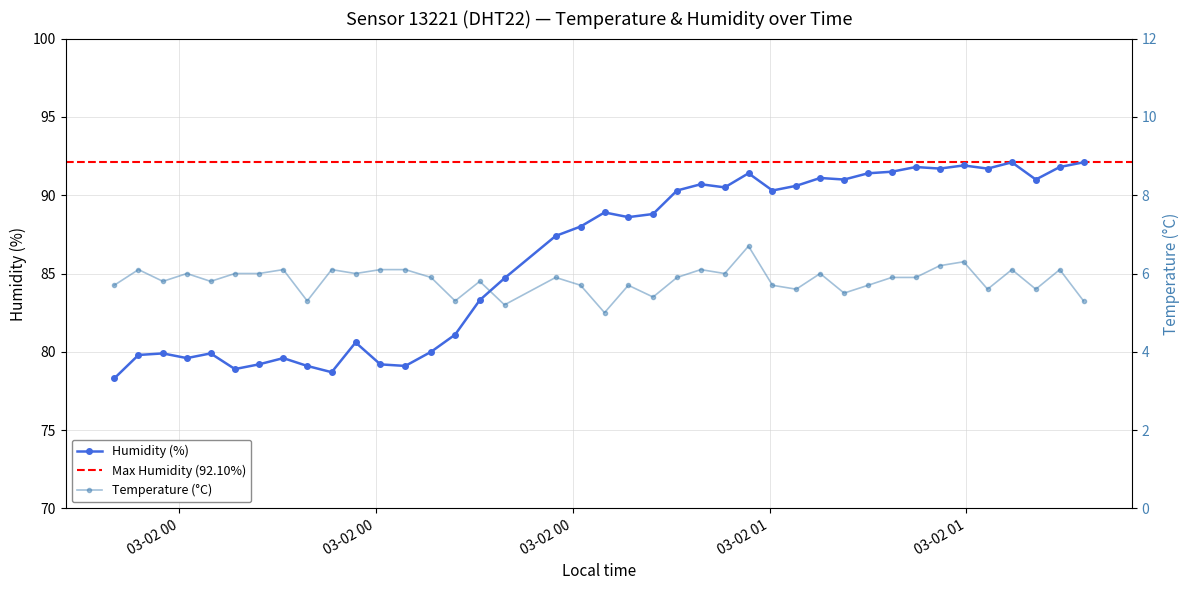

Is it true that temperature equals 3.1 at 2024-03-02T00:38:33?

False